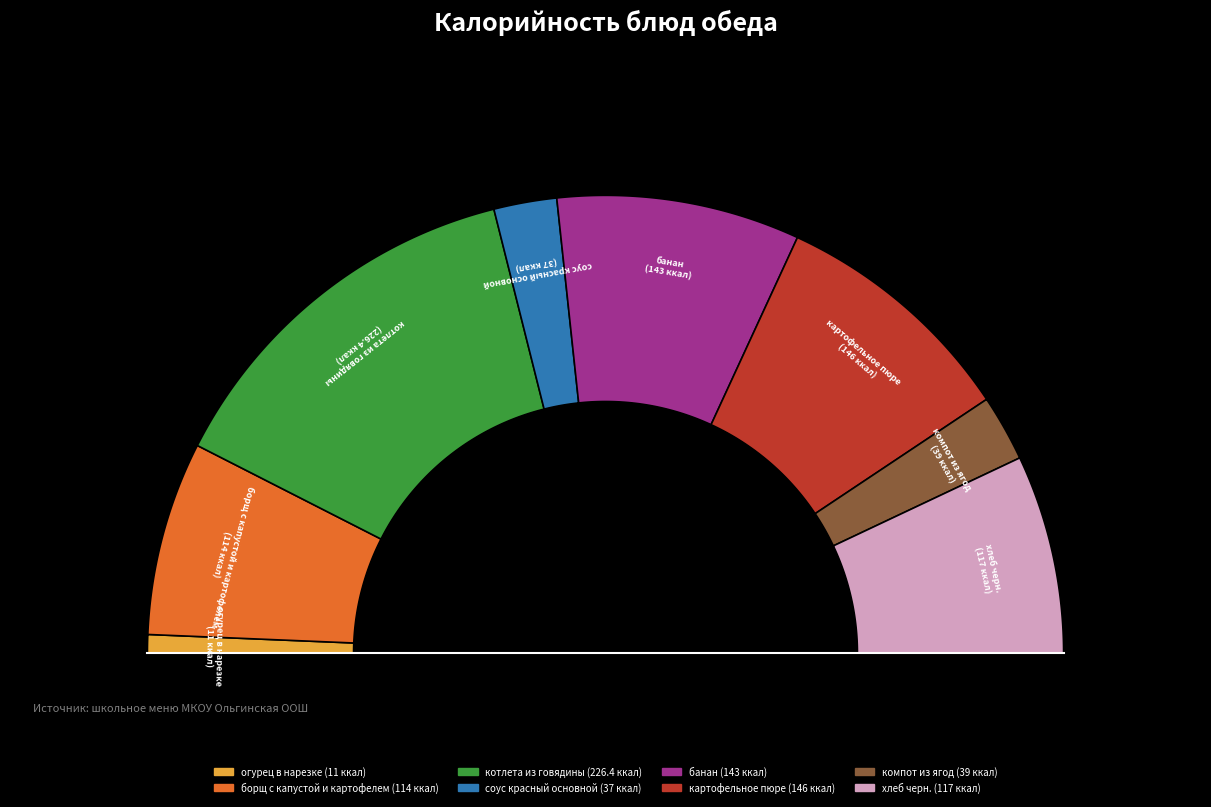

Combined, do картофельное пюре and борщ с капустой и картофелем account for over 50%?

No